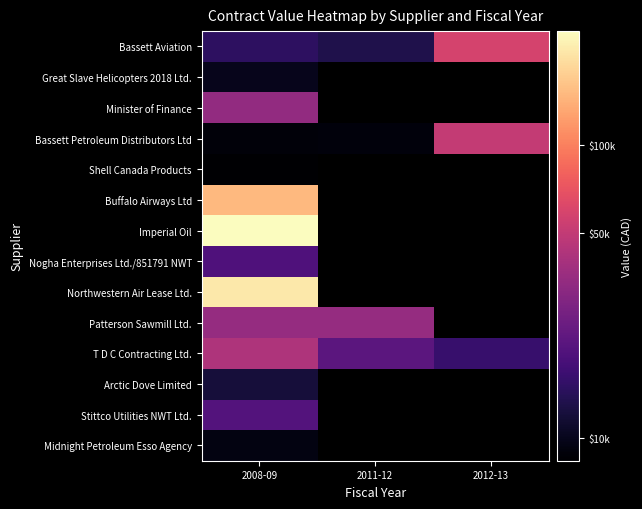

Count the number of data series in this chart.

14